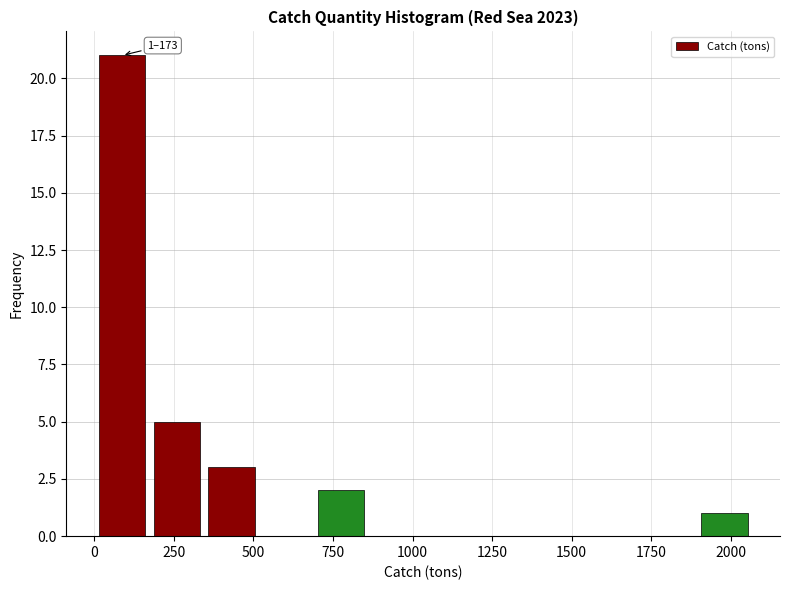

Read against the x-axis, roughly where is the centre of the tallest bar?

100